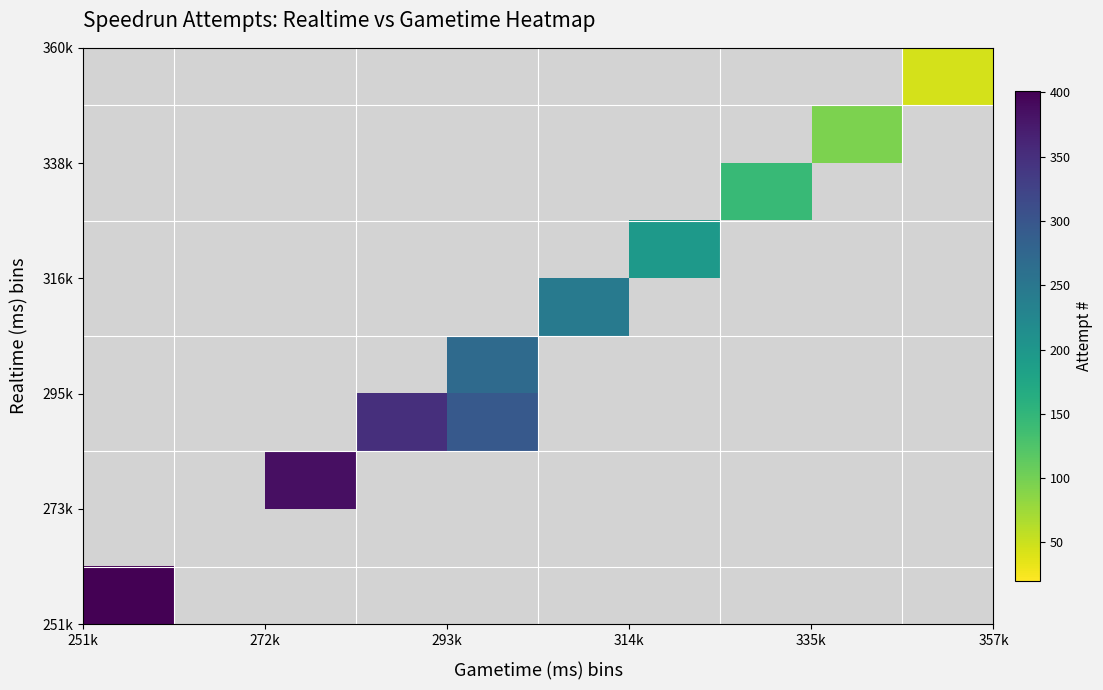

How many series are shown in this chart?

10